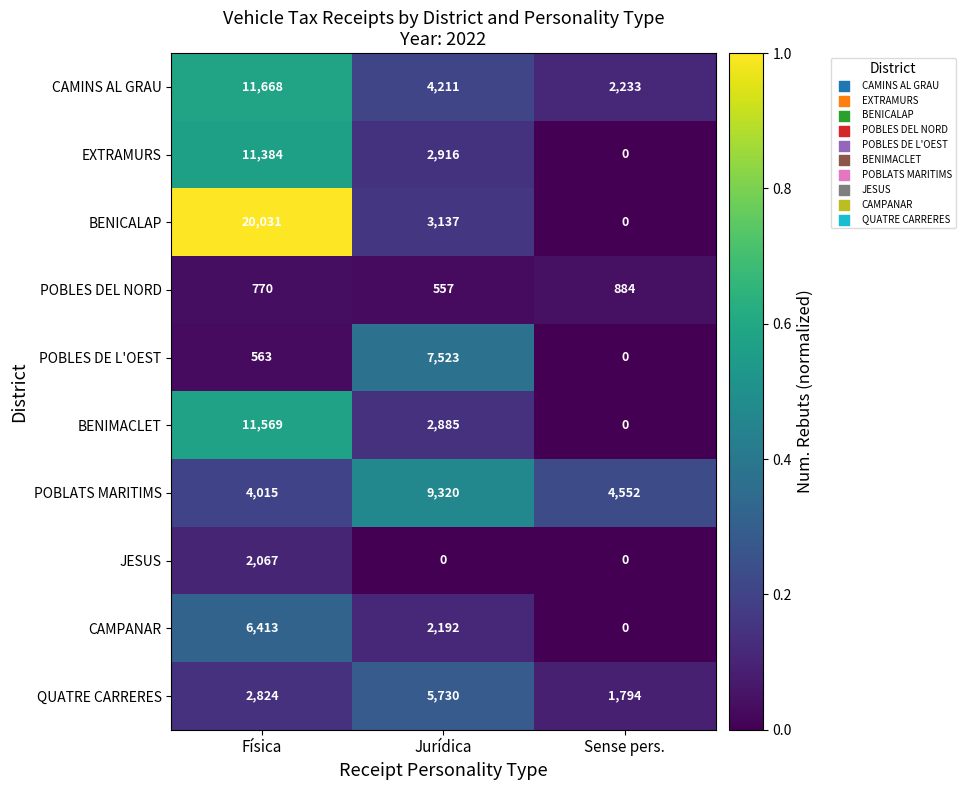

What is the spread (max minus min) of values at Física?

19468